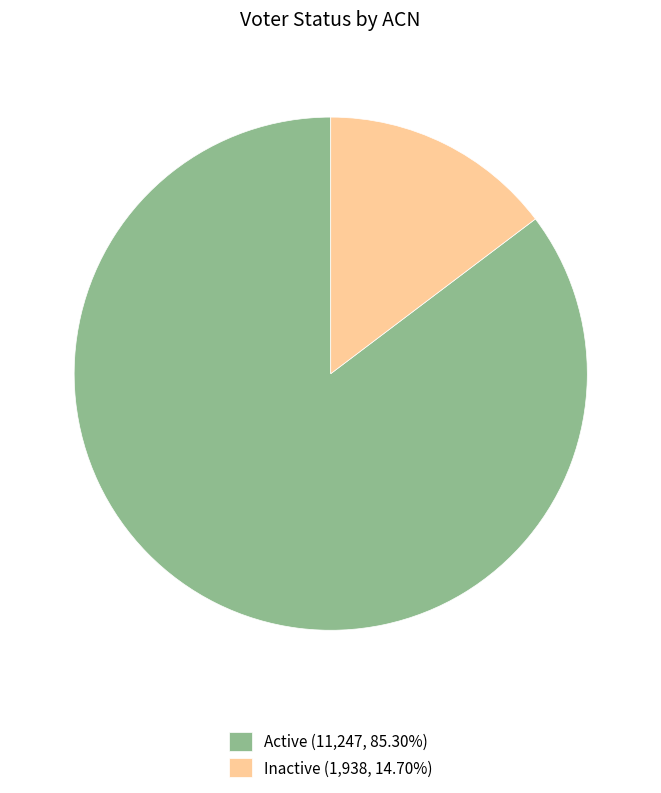

Is there a majority slice in this chart?

Yes